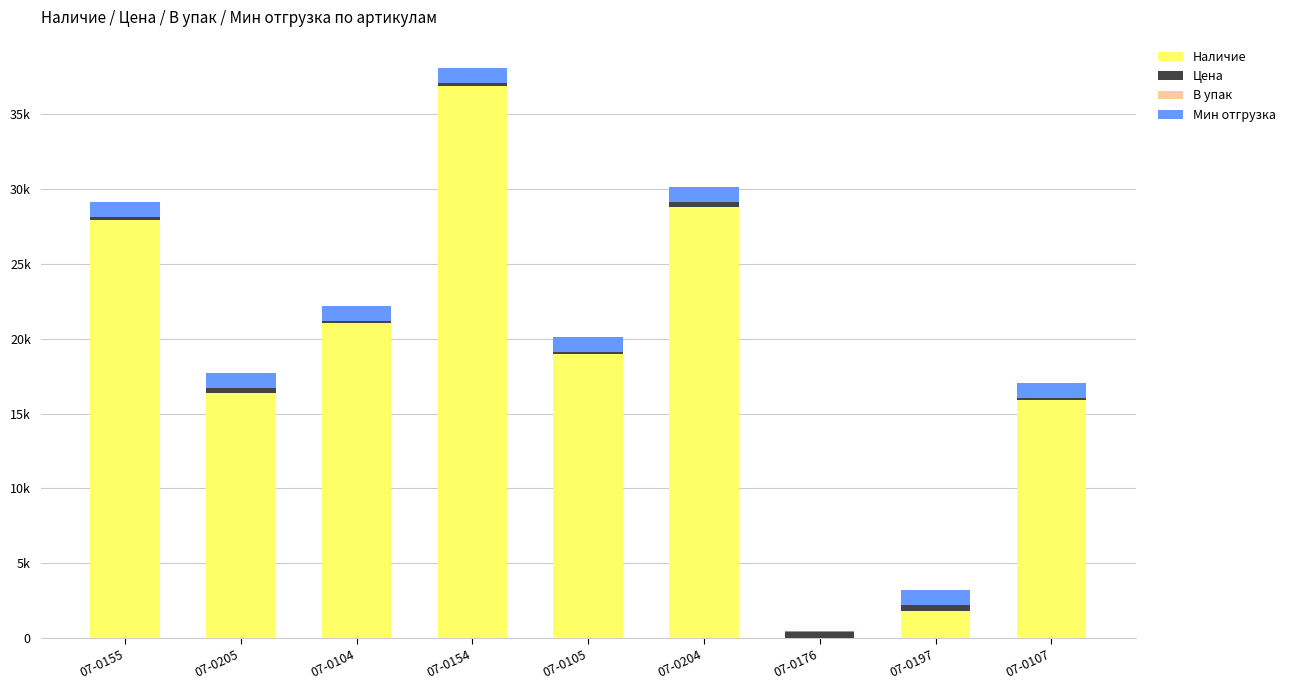

Are the bars horizontal?

No